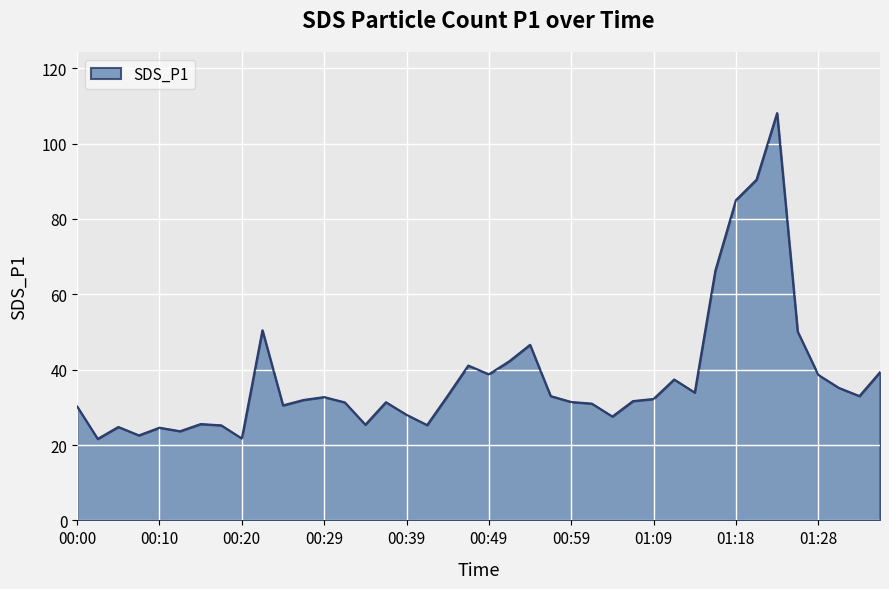

What is the maximum value shown in the chart?

108.1